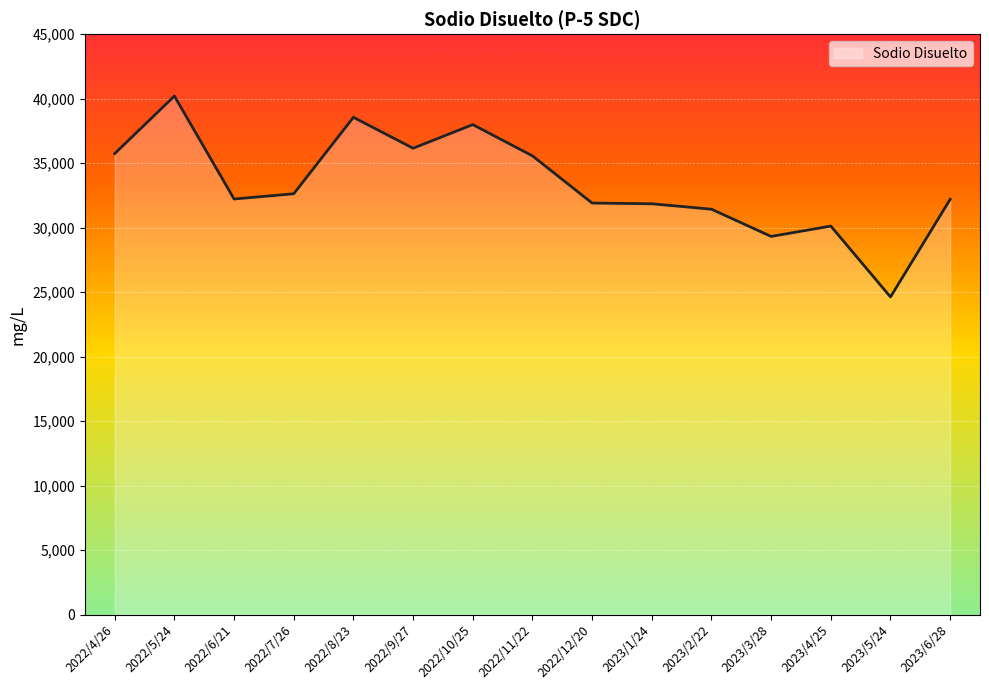

What is the minimum value shown in the chart?

24625.0